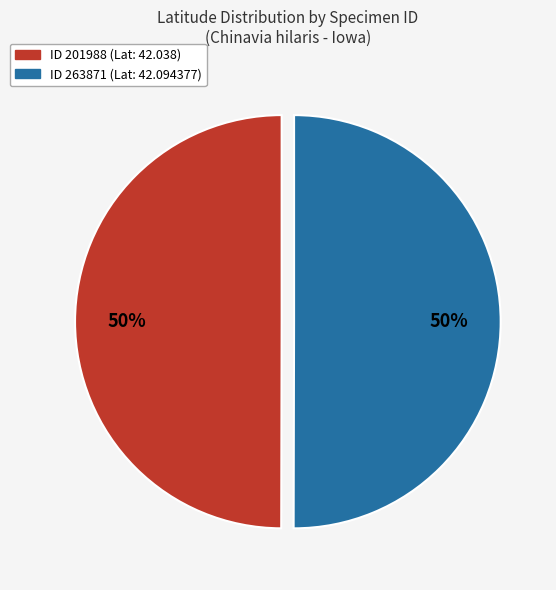

To the nearest percent, what is the average slice percentage?

50%